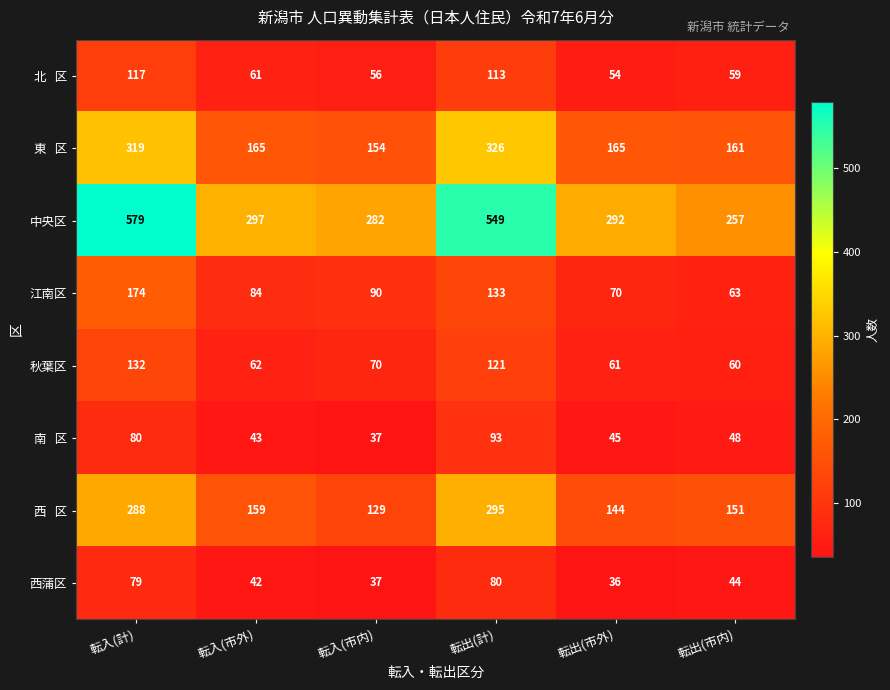

At which category does the chart reach its minimum across all series?

転出(市外)